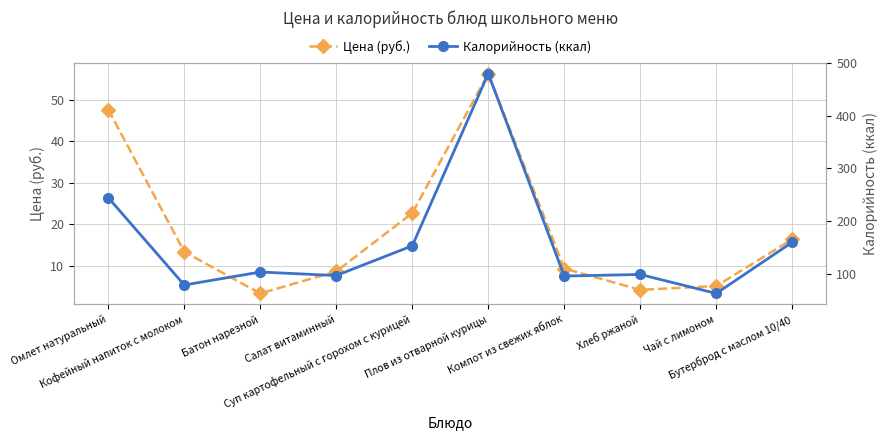

Between Кофейный напиток с молоком and Бутерброд с маслом 10/40, which series saw the biggest shift?

Калорийность (ккал)